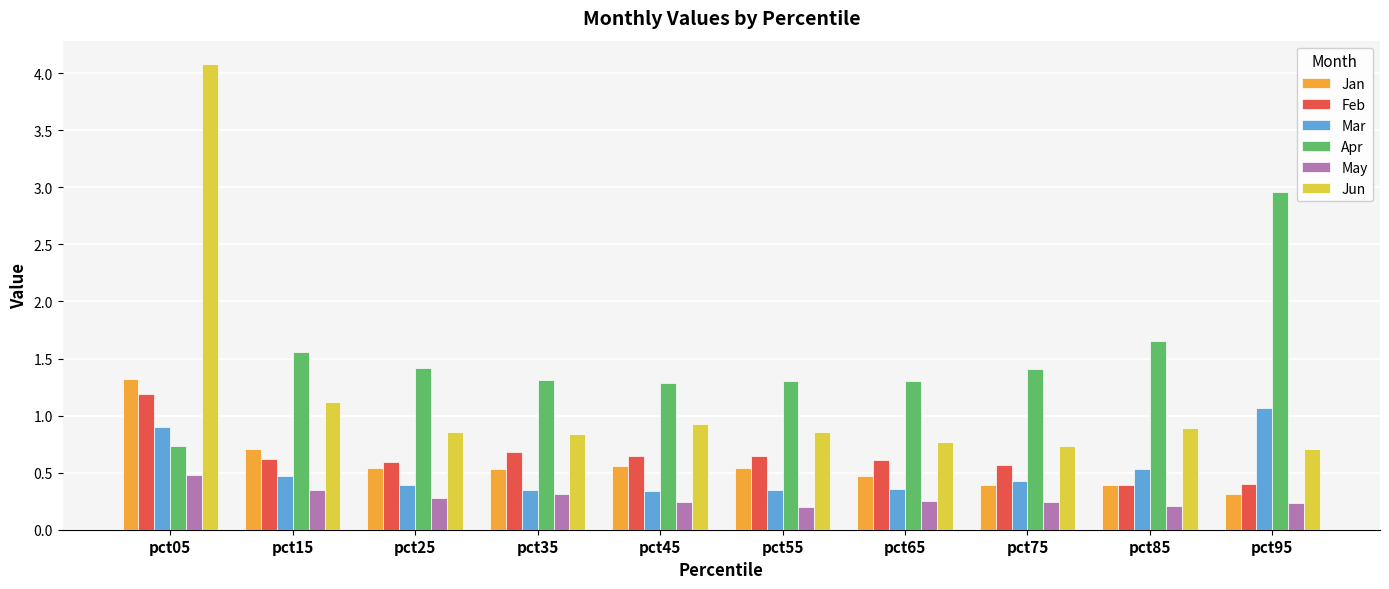

Is the value of Feb at pct05 greater than the value of Mar at pct35?

Yes